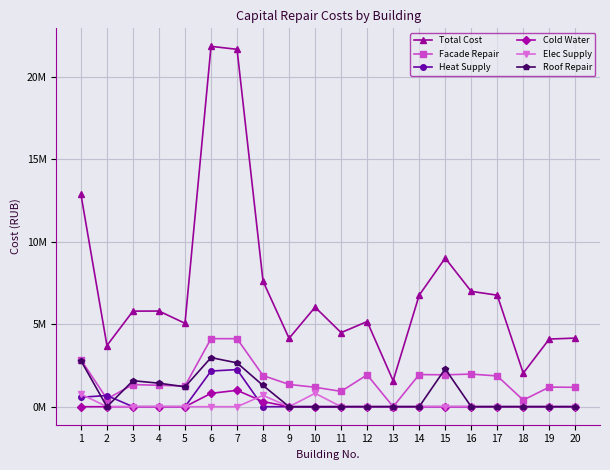

Reading left to right, extract all data points from this chart.

Total Cost: 1=12864635.4	2=3706529.4	3=5789569.9	4=5793821.2	5=5051877.1	6=21827891.4	7=21648436.0	8=7597019.1	9=4140929.4	10=6027745.4	11=4486499.0	12=5157216.0	13=1571155.4	14=6753018.4	15=8999445.9	16=6987482.7	17=6755367.2	18=2032024.4	19=4098414.8	20=4155703.1
Facade Repair: 1=2847143.4	2=473702.5	3=1340796.8	4=1296503.5	5=1258362.3	6=4122134.8	7=4119948.8	8=1886689.2	9=1348759.7	10=1177642.6	11=928572.5	12=1931859.2	13=0.0	14=1946712.5	15=1931589.6	16=1975887.5	17=1862687.2	18=400516.1	19=1186878.8	20=1175400.3
Heat Supply: 1=572770.0	2=676389.3	3=0.0	4=0.0	5=0.0	6=2159670.0	7=2247895.0	8=0.0	9=0.0	10=0.0	11=0.0	12=0.0	13=0.0	14=0.0	15=0.0	16=0.0	17=0.0	18=0.0	19=0.0	20=0.0
Cold Water: 1=0.0	2=0.0	3=0.0	4=0.0	5=0.0	6=808886.0	7=992052.0	8=311652.0	9=0.0	10=0.0	11=0.0	12=0.0	13=0.0	14=0.0	15=0.0	16=0.0	17=0.0	18=0.0	19=0.0	20=0.0
Elec Supply: 1=763446.0	2=0.0	3=0.0	4=0.0	5=0.0	6=0.0	7=0.0	8=684669.4	9=0.0	10=811882.0	11=0.0	12=0.0	13=0.0	14=0.0	15=0.0	16=0.0	17=0.0	18=0.0	19=0.0	20=0.0
Roof Repair: 1=2790616.6	2=0.0	3=1574260.0	4=1424150.0	5=1203798.0	6=2974720.0	7=2654310.4	8=1285920.0	9=0.0	10=0.0	11=0.0	12=0.0	13=0.0	14=0.0	15=2292654.0	16=0.0	17=0.0	18=0.0	19=0.0	20=0.0